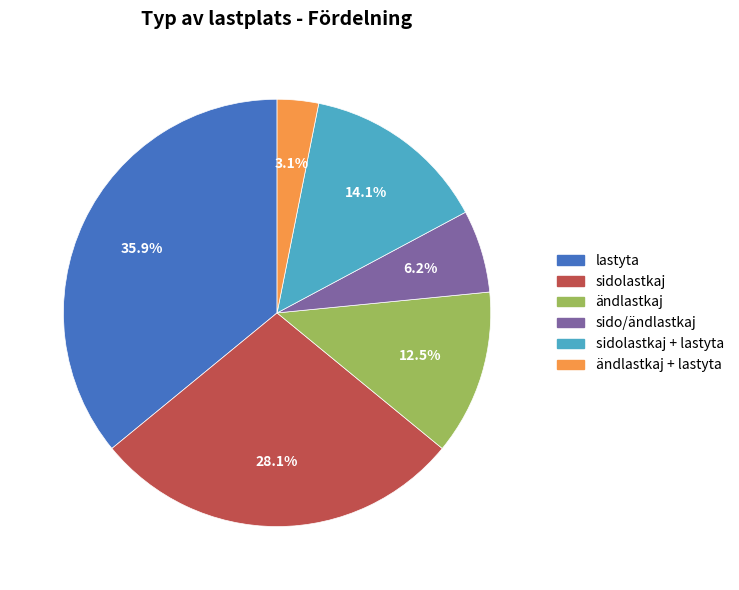

Is there any slice that represents more than half of the pie?

No